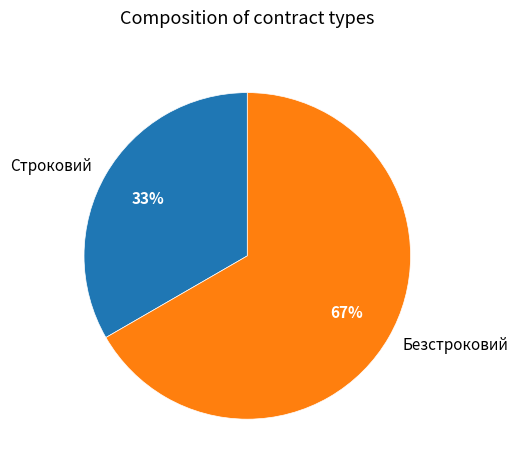

The Безстроковий slice represents 67% of the pie. True or false?

True